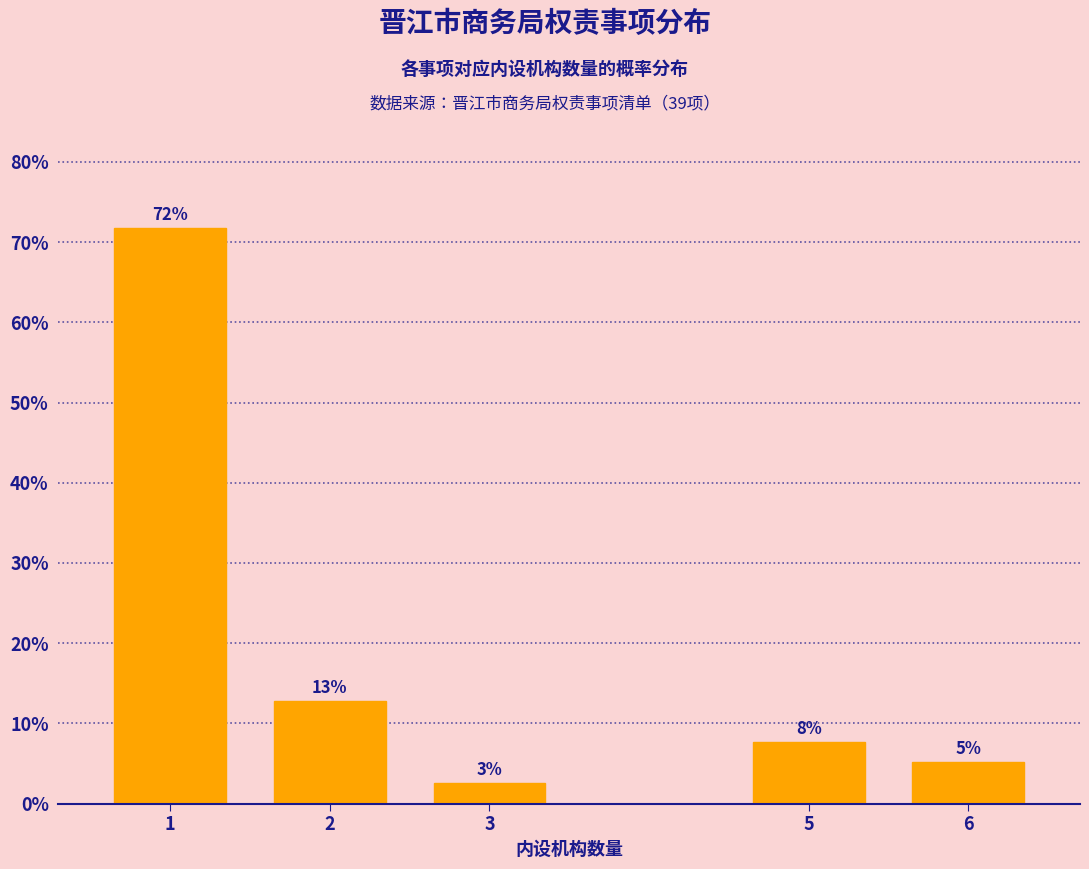

How many bars are there in total?

5